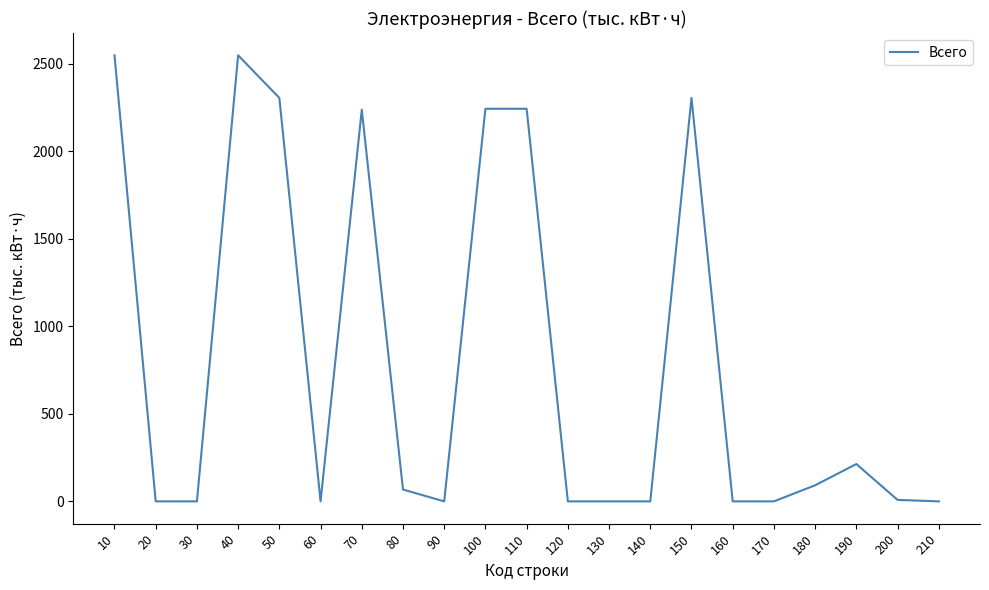

Is it true that the value at 20 is 0.0?

True